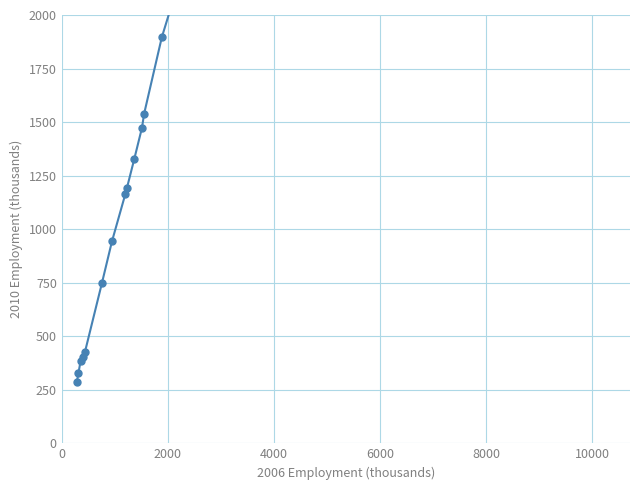

True or false: the data has more than 2 interior local peaks.

False